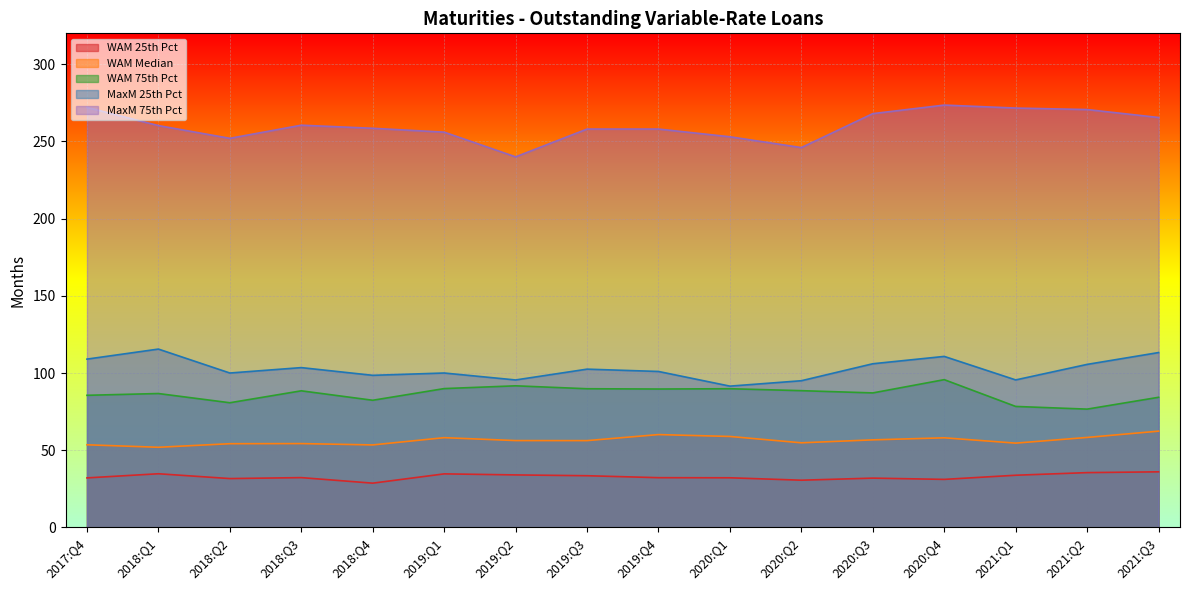

Is the value of MaxM 75th Pct at 2019:Q4 greater than the value of WAM 25th Pct at 2018:Q3?

Yes